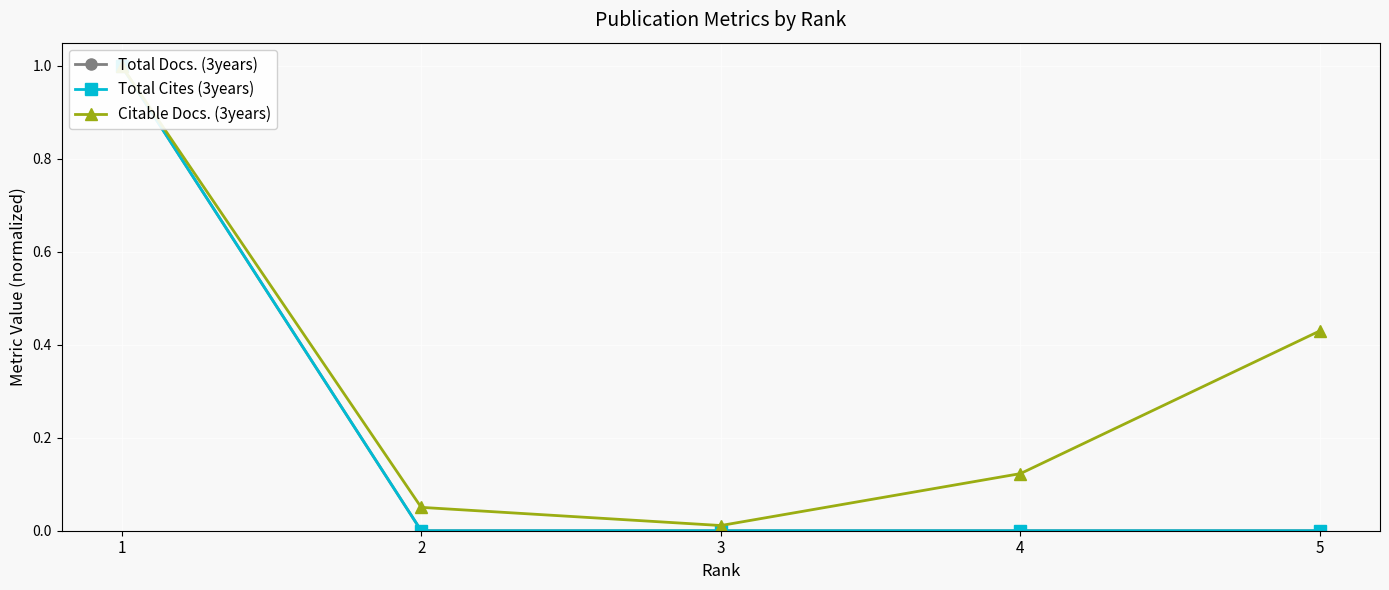

True or false: Total Cites (3years) has a value of 0.0 at 5.

True